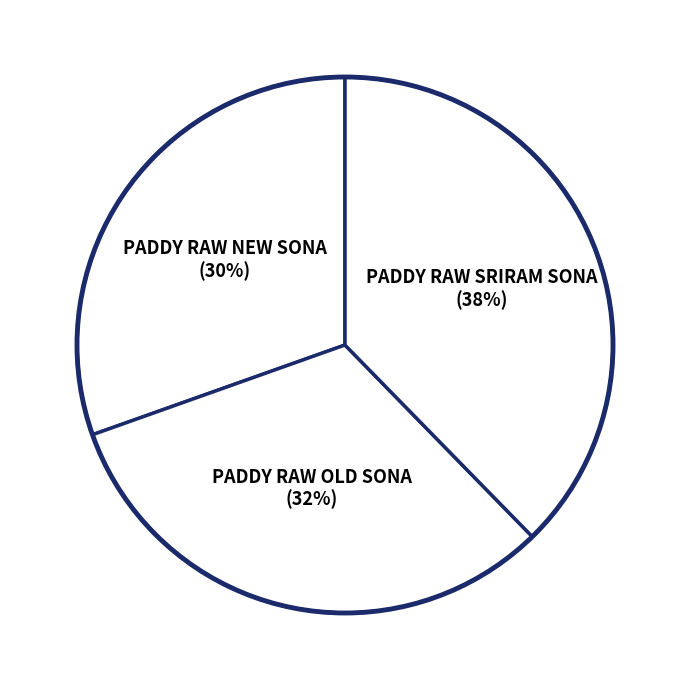

Is there any slice that represents more than half of the pie?

No